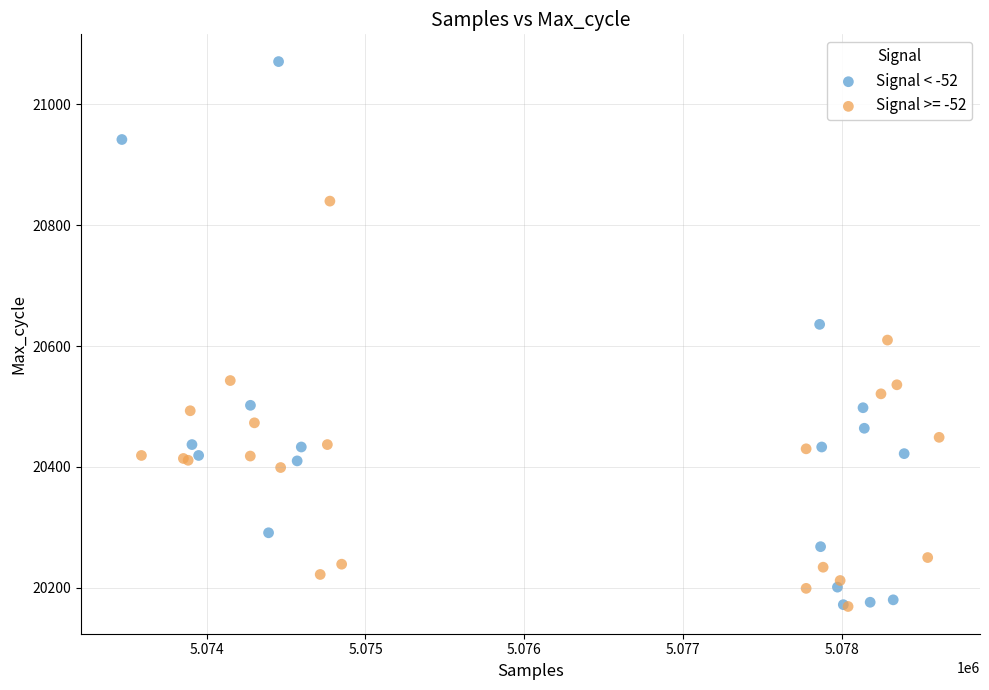

Which series has the widest spread of Y values?

Signal < -52